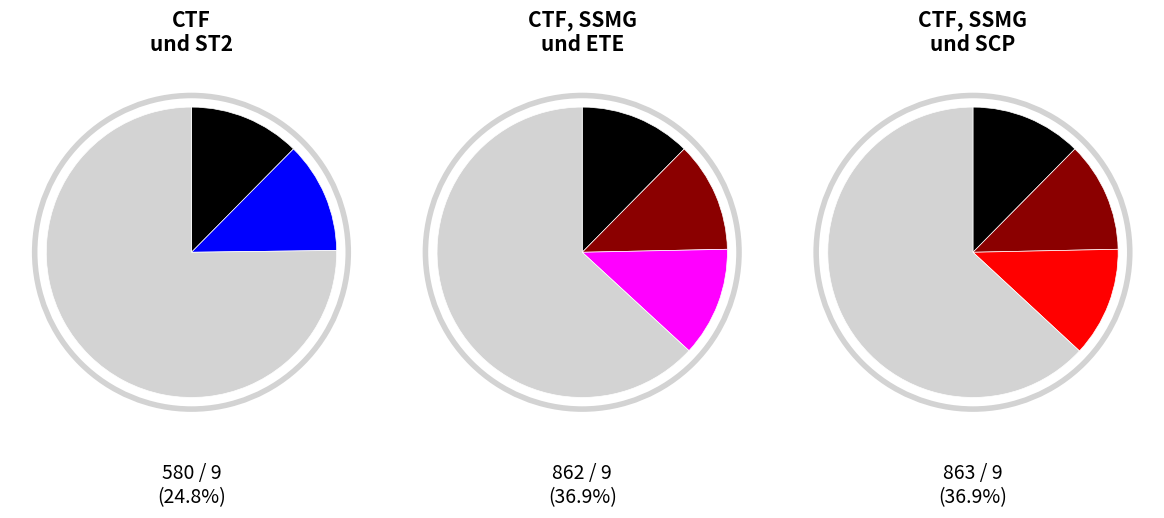

The CTF slice represents 1% of the pie. True or false?

False